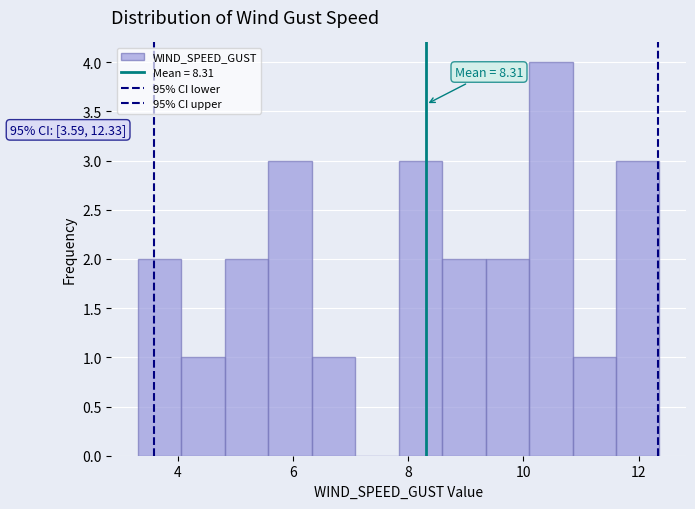

Around what value on the x-axis is the tallest bar? Give the approximate position of its centre, as read against the axis.

10.4